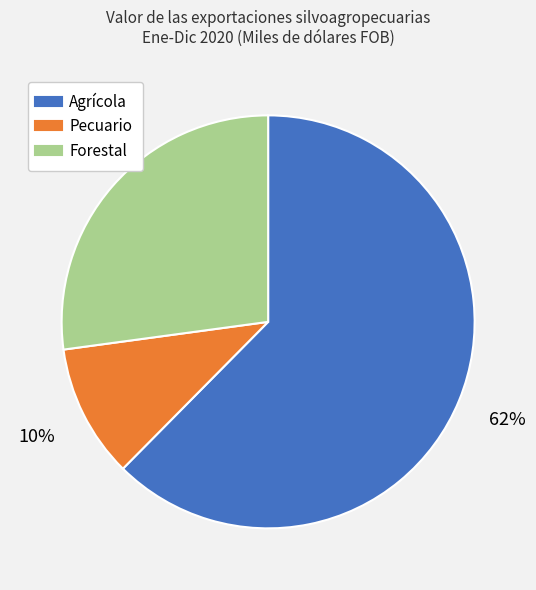

Combined, do Pecuario and Agrícola account for over 50%?

Yes